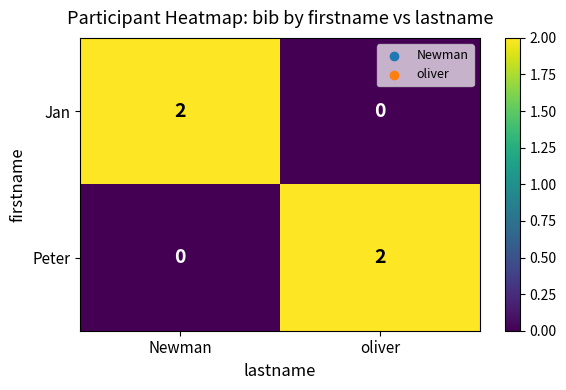

At oliver, list the series in order from smallest to largest.

Jan, Peter